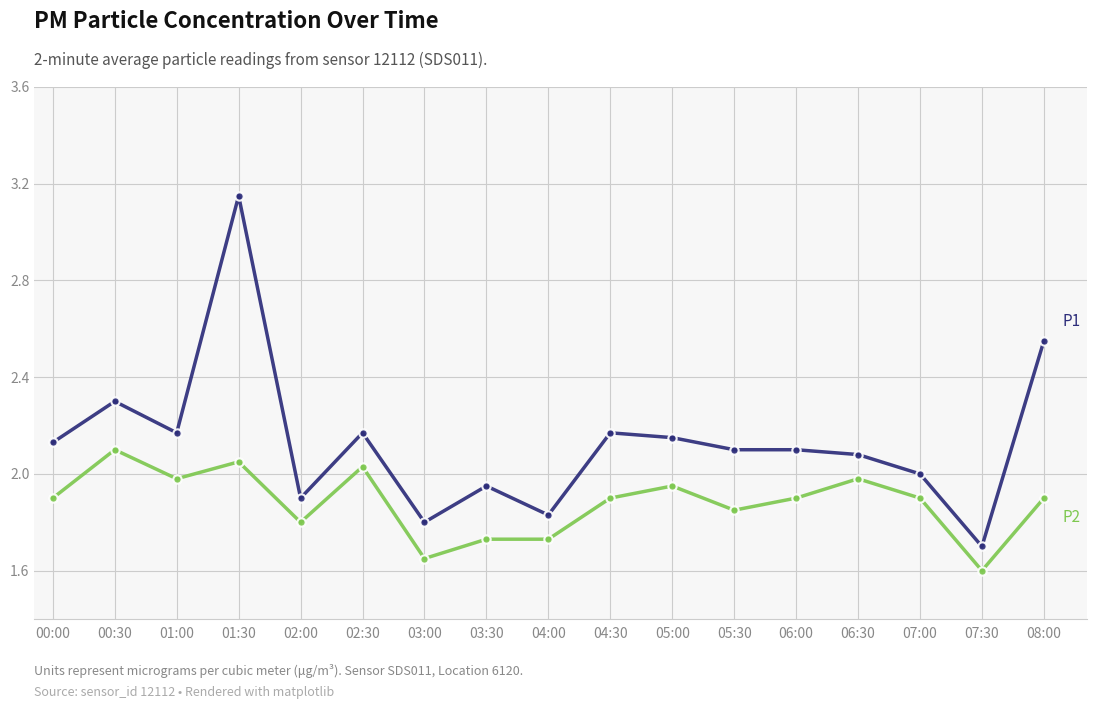

What is the label of the 4th point from the left?

01:30